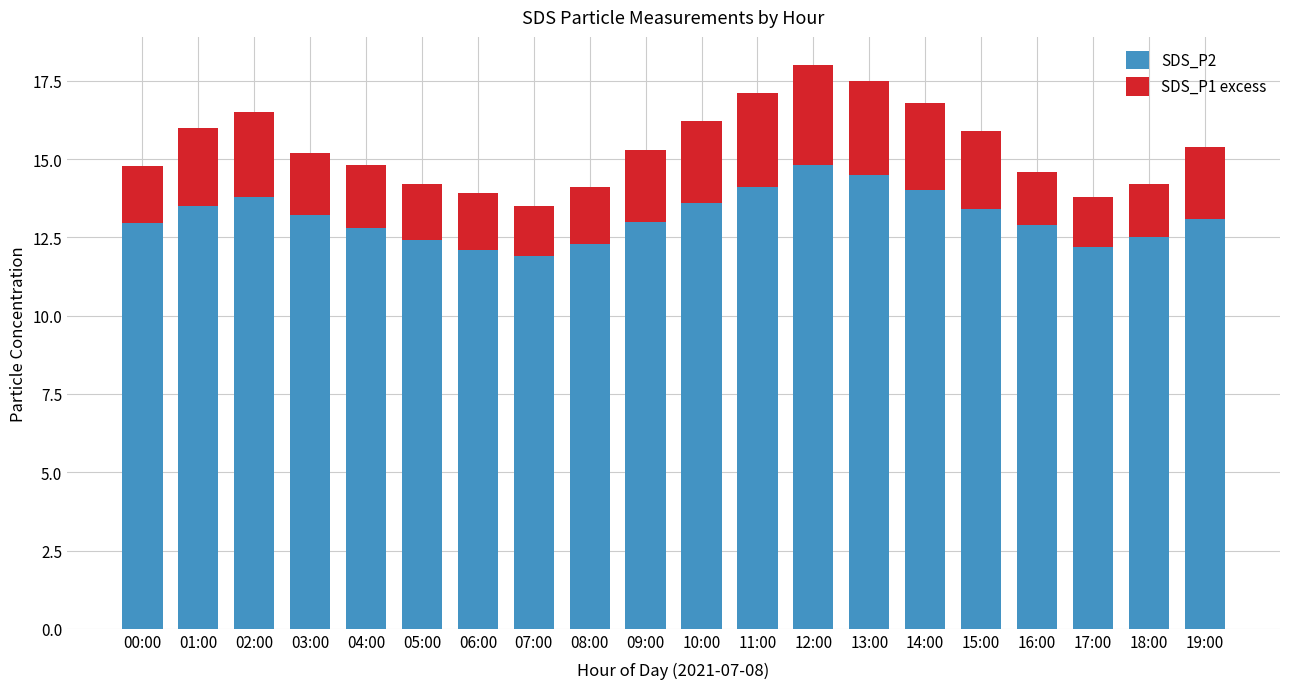

How many categories are shown in the chart?

20